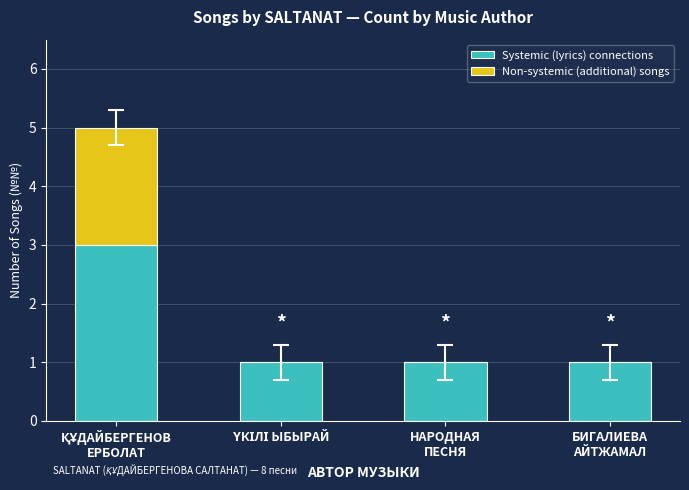

What is the highest value of the Systemic (lyrics) connections series?

3